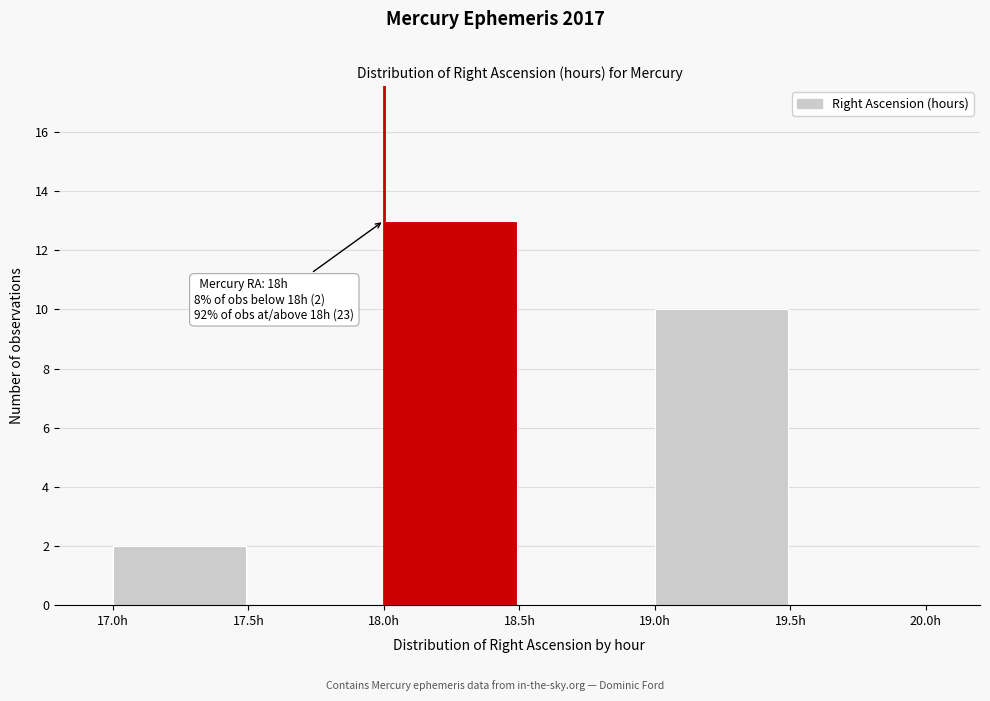

Over which range of the x-axis is the bar tallest?

18.0 to 18.5